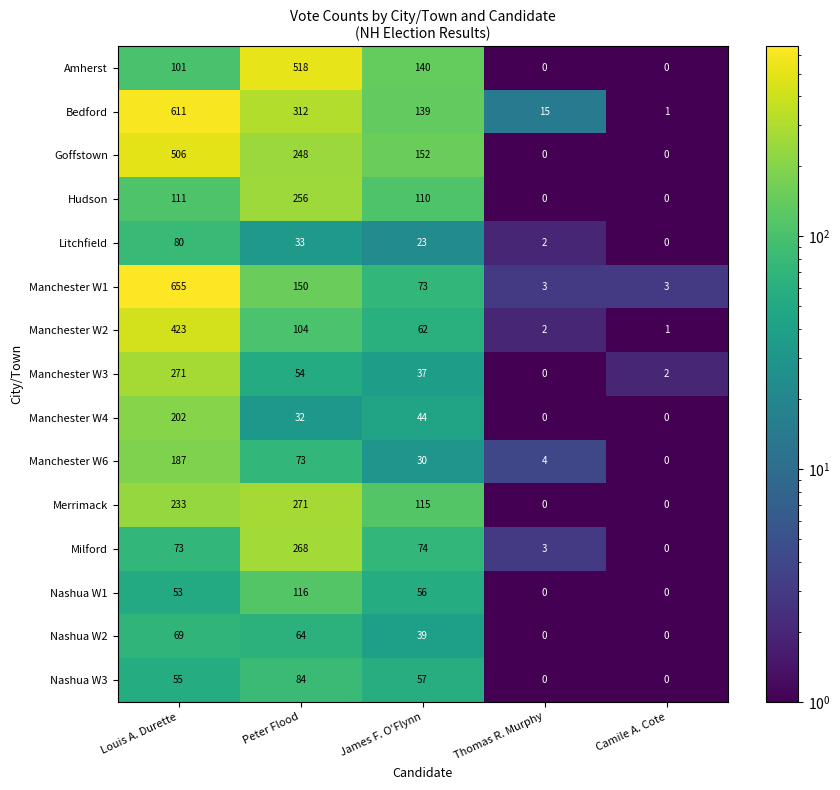

At which category is the sum across all series the highest?

Louis A. Durette